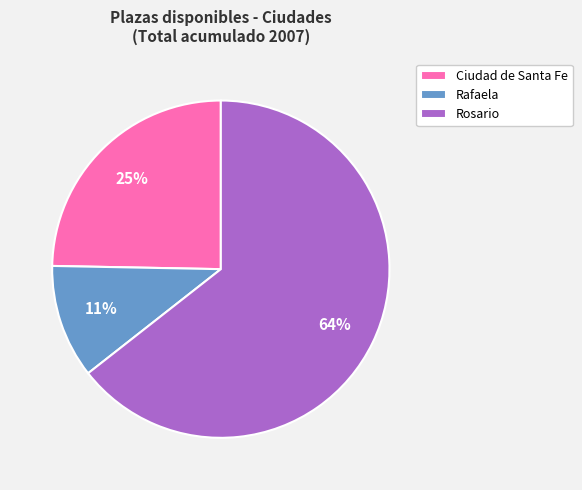

True or false: Rosario accounts for 64% of the total.

True